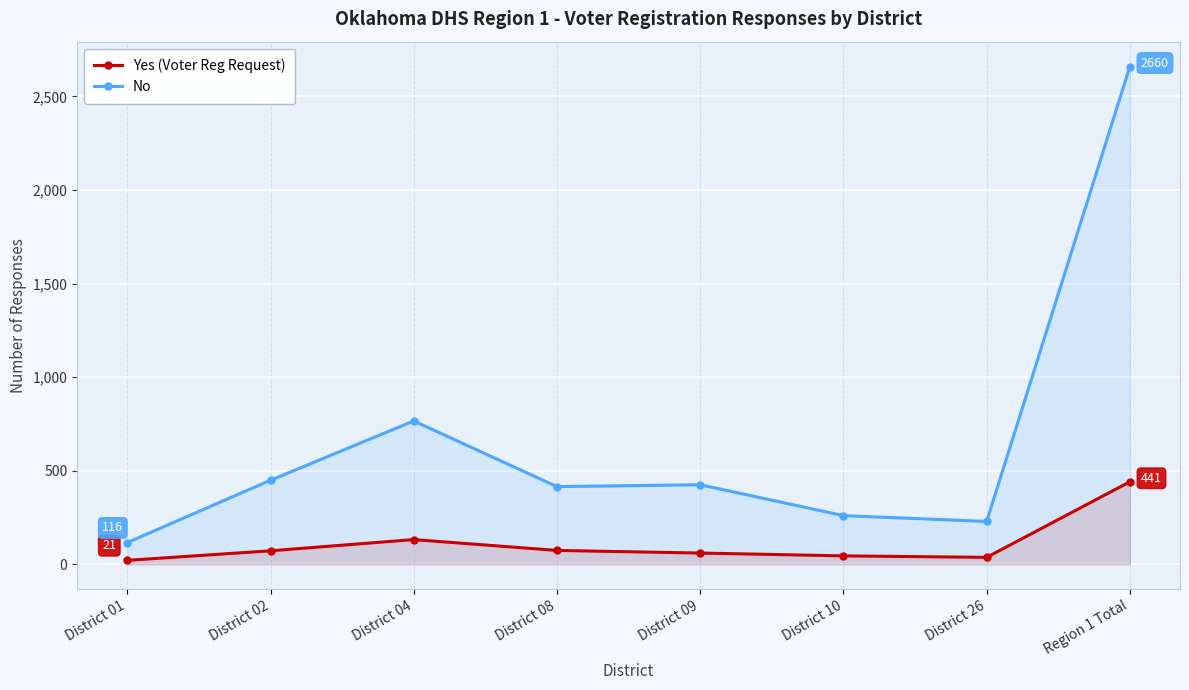

Rank the series at District 01 from lowest to highest value.

Yes (Voter Reg Request), No